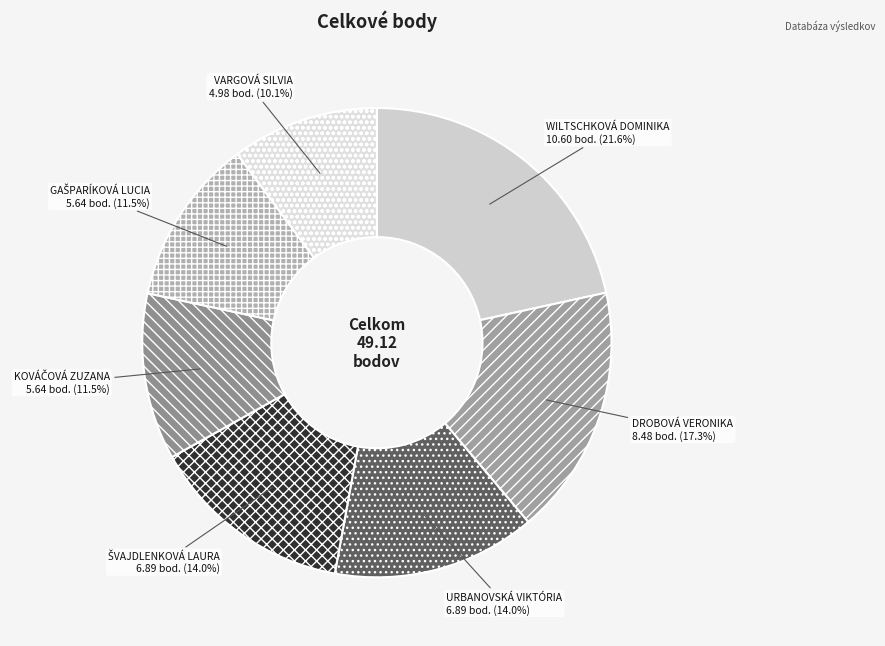

To the nearest percent, what portion does DROBOVÁ VERONIKA represent?

17%